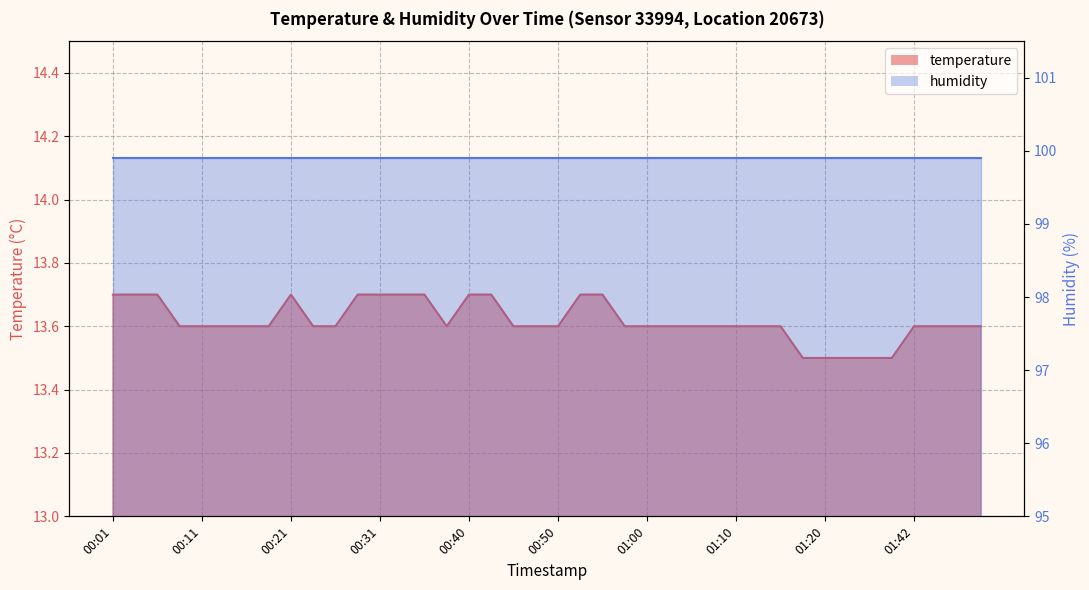

Between 00:55 and 00:57, which is larger?

00:55